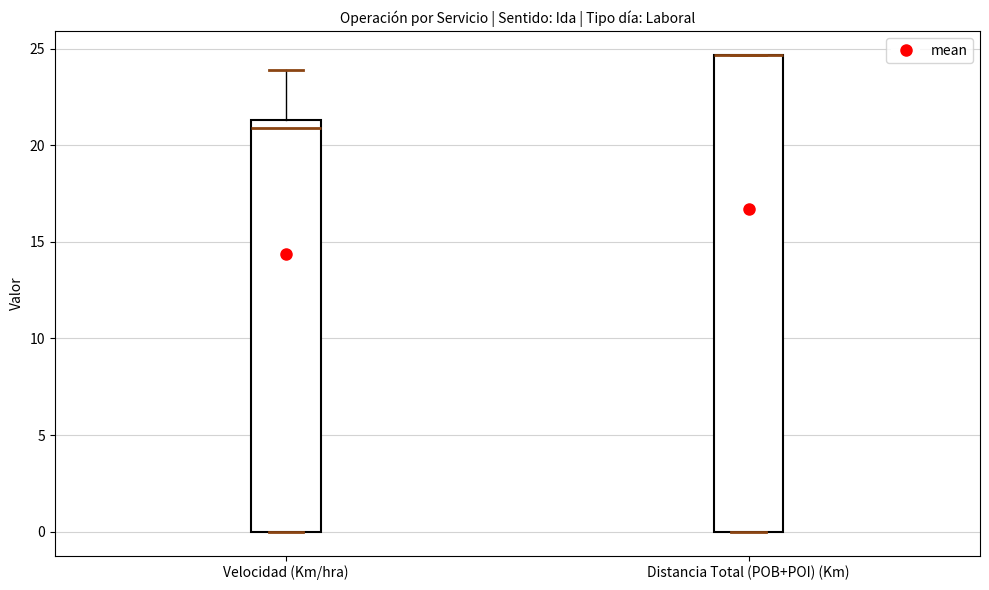

Where does the median line of the box for Velocidad (Km/hra) sit on the y-axis? The values are not printed on the chart, so give them approximately, as read against the axis.

21.0